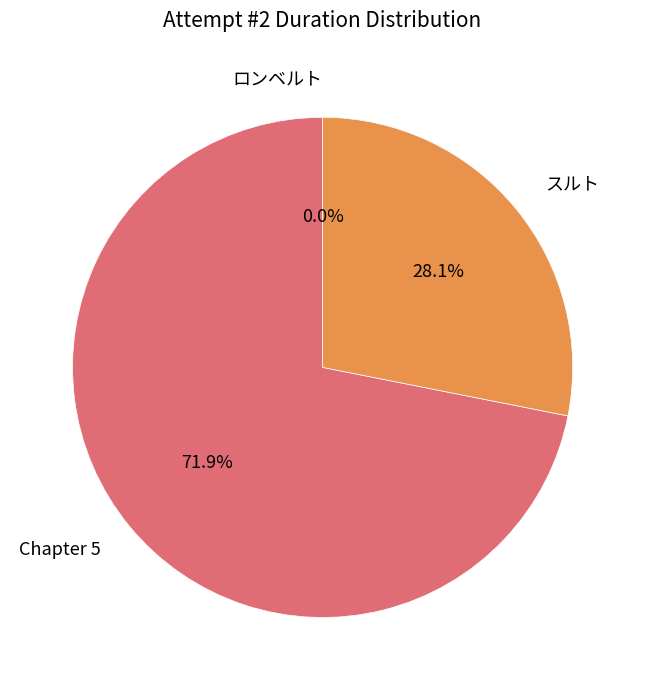

How many slices are in this pie chart?

3